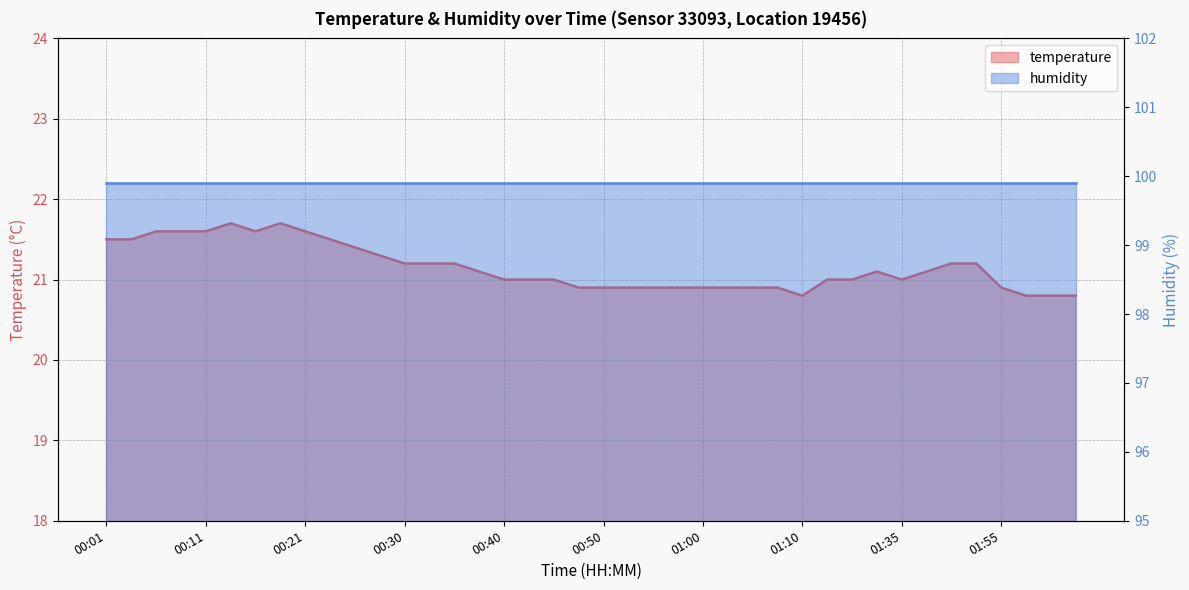

True or false: the data shows 21.5 at 00:03.

True